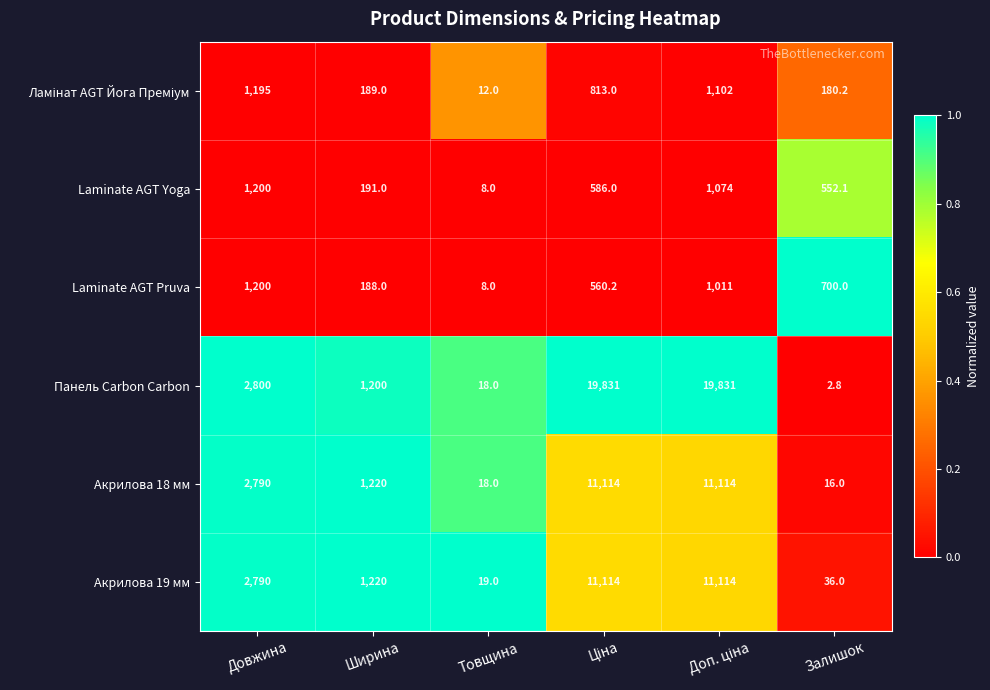

Which series has the widest spread of values?

Панель Carbon Carbon